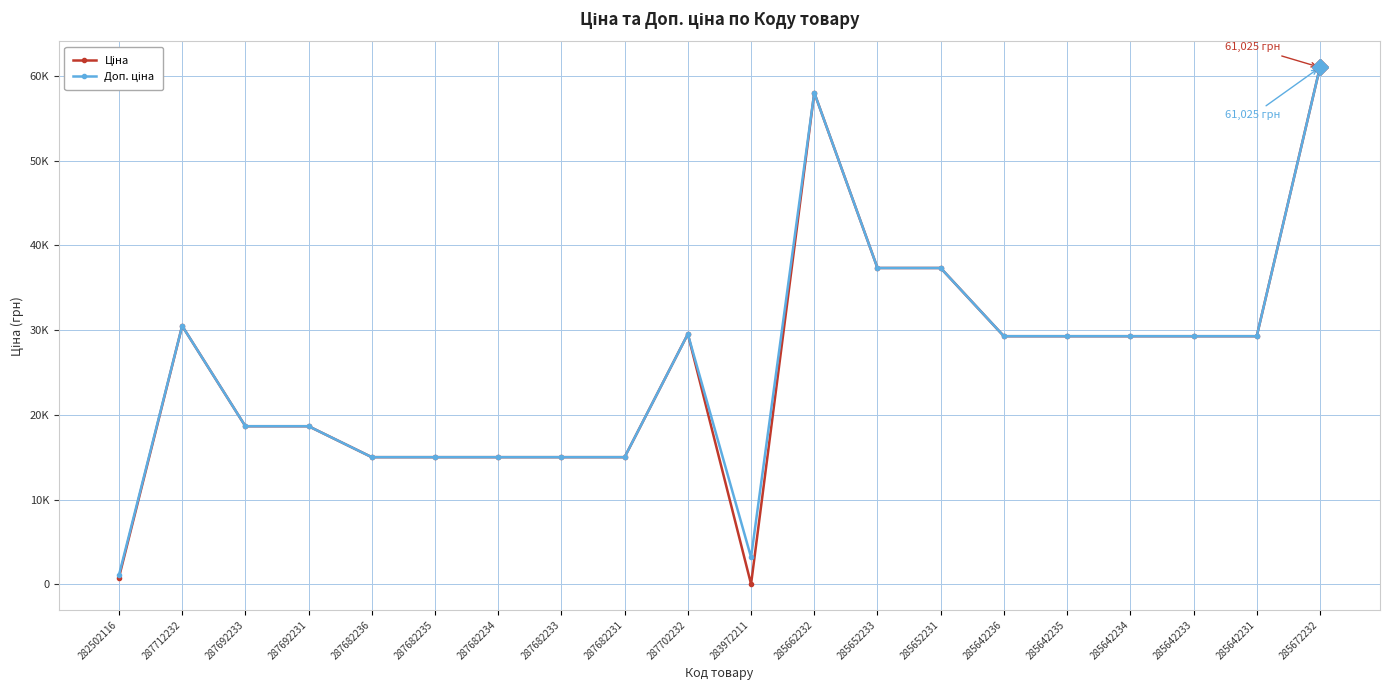

Is this an area chart (filled region under the line)?

No